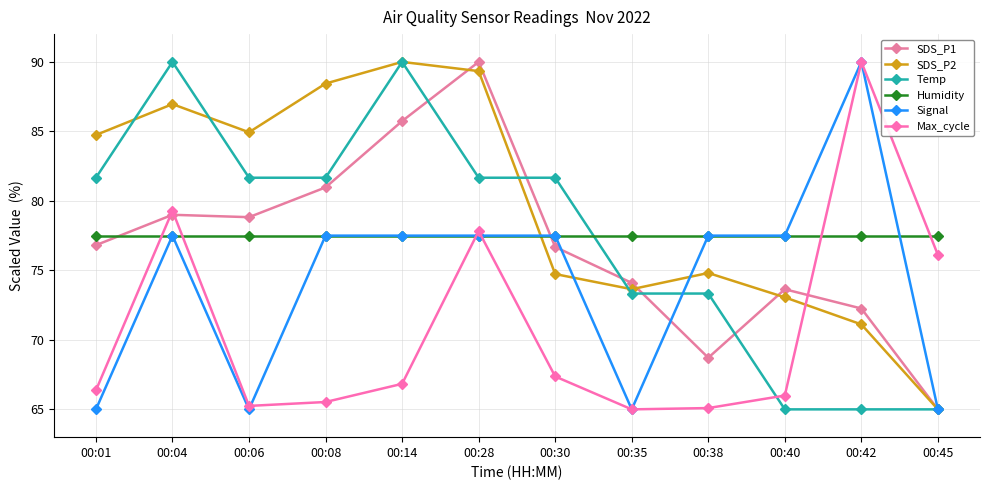

Which category has the lowest value across all series?

00:45